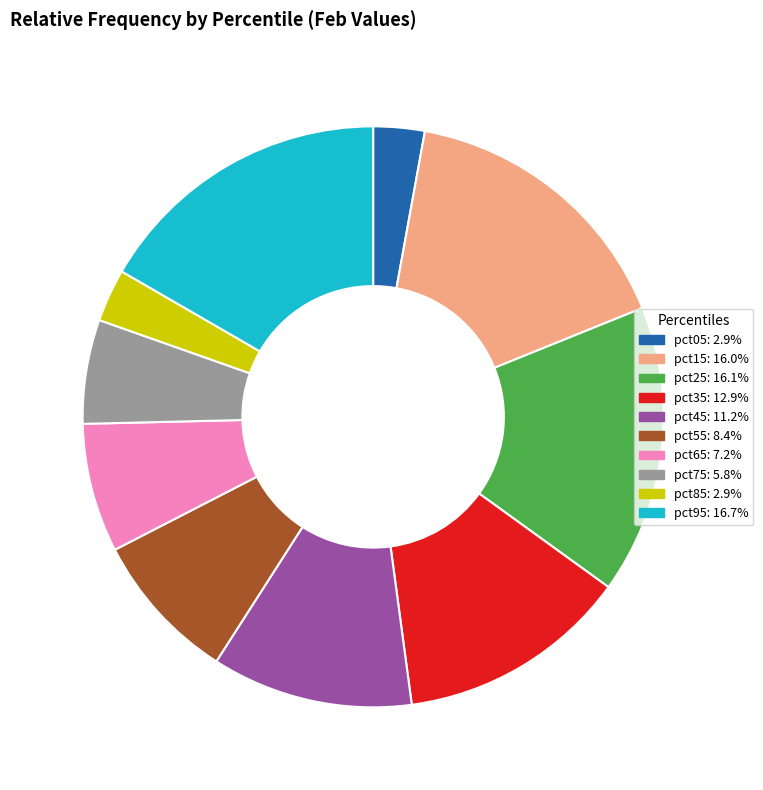

Does pct55 represent more than half of the total?

No